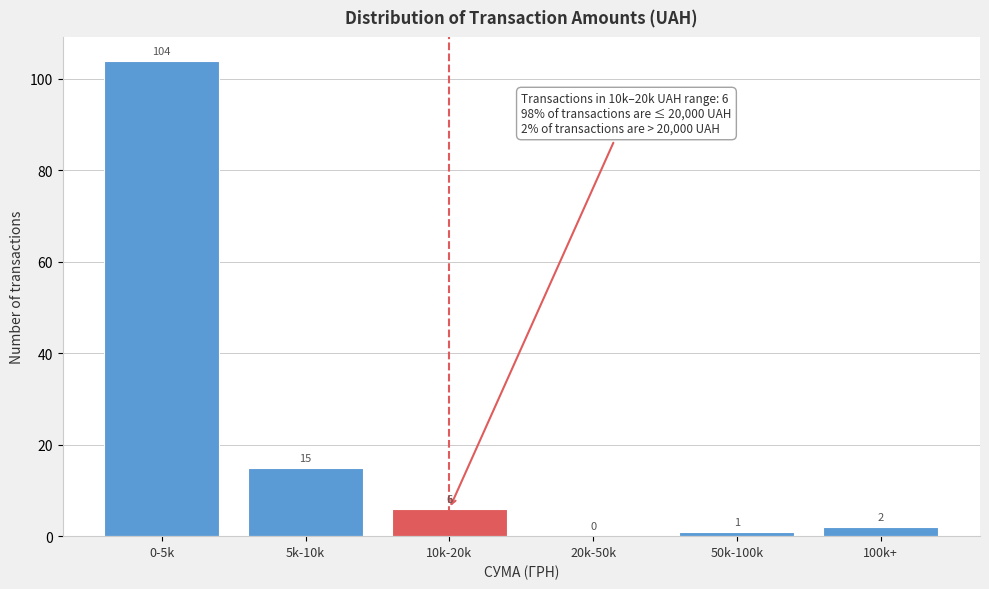

Reading right to left, what are all the values shown in this chart?

100k+=2	50k-100k=1	20k-50k=0	10k-20k=6	5k-10k=15	0-5k=104